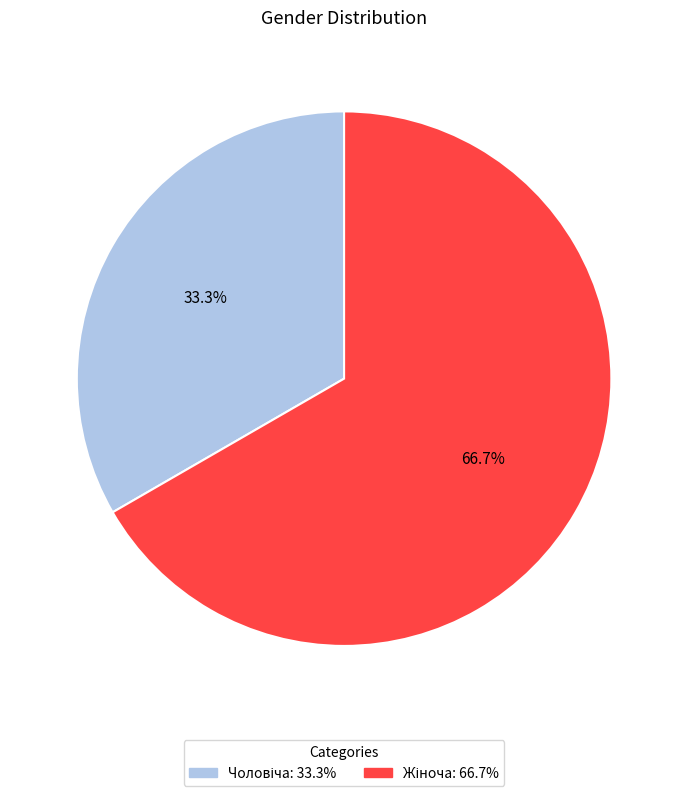

Is there a majority slice in this chart?

Yes